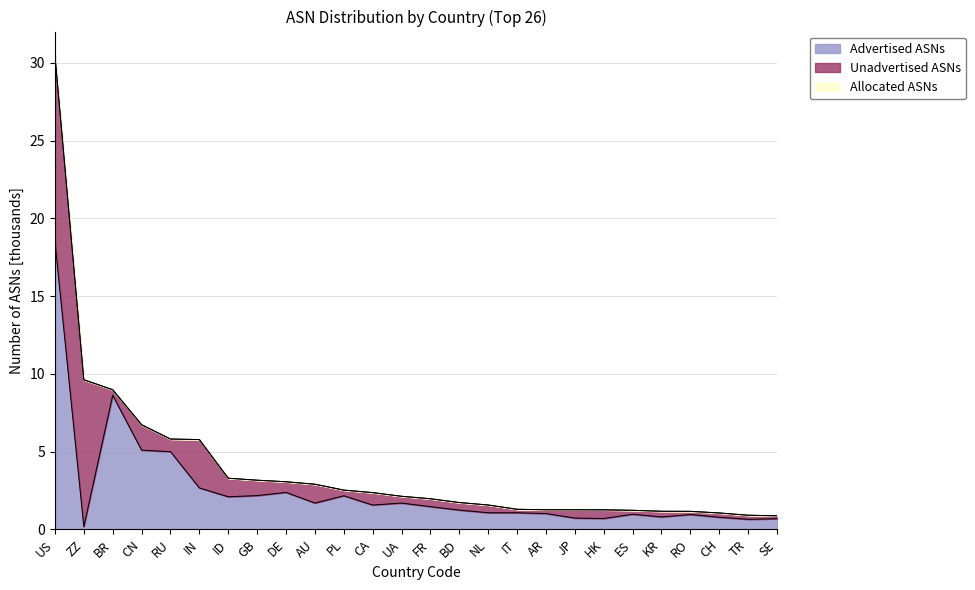

Does the chart display data point markers on the line(s)?

No